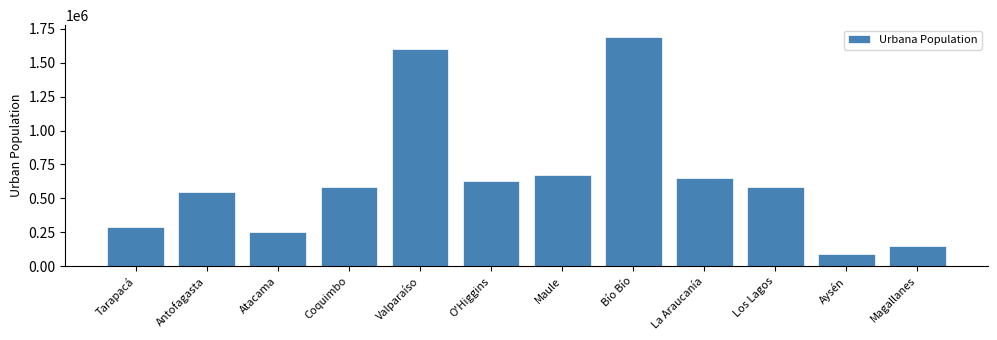

What is the ratio of the value at Atacama to the value at Coquimbo?

0.4